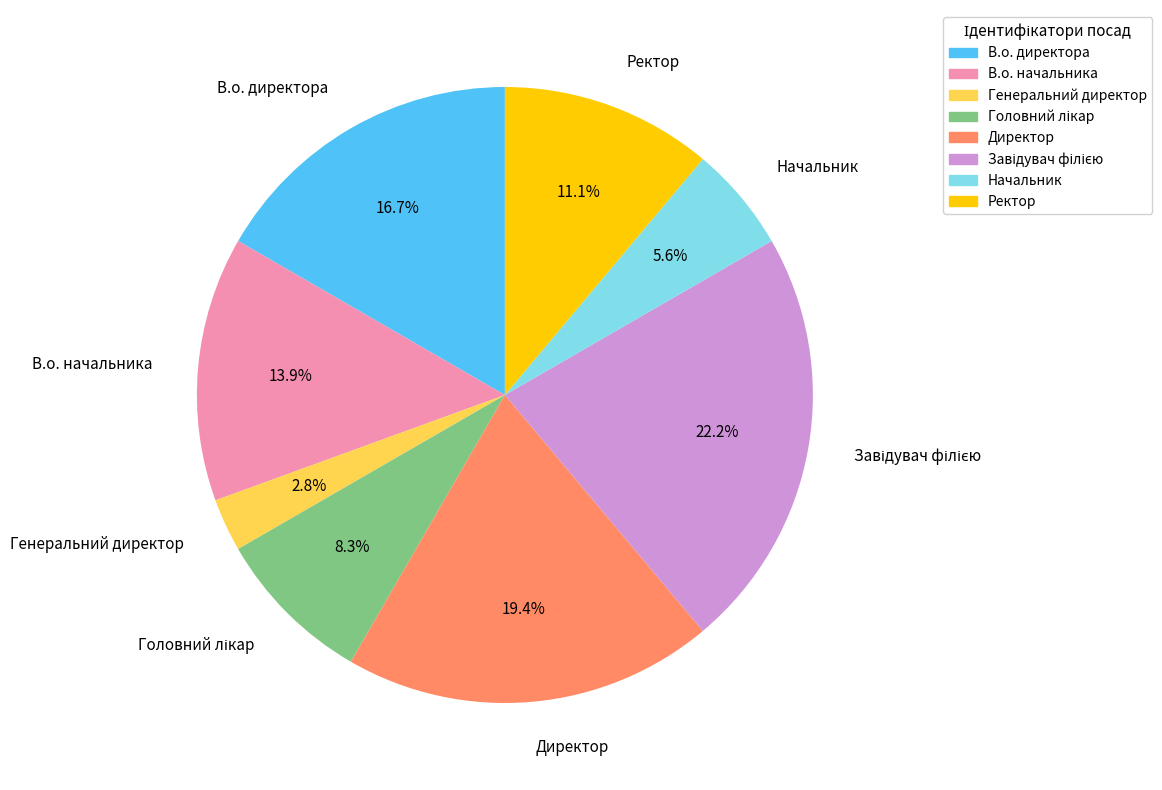

Which category has the smallest portion of the pie?

Генеральний директор